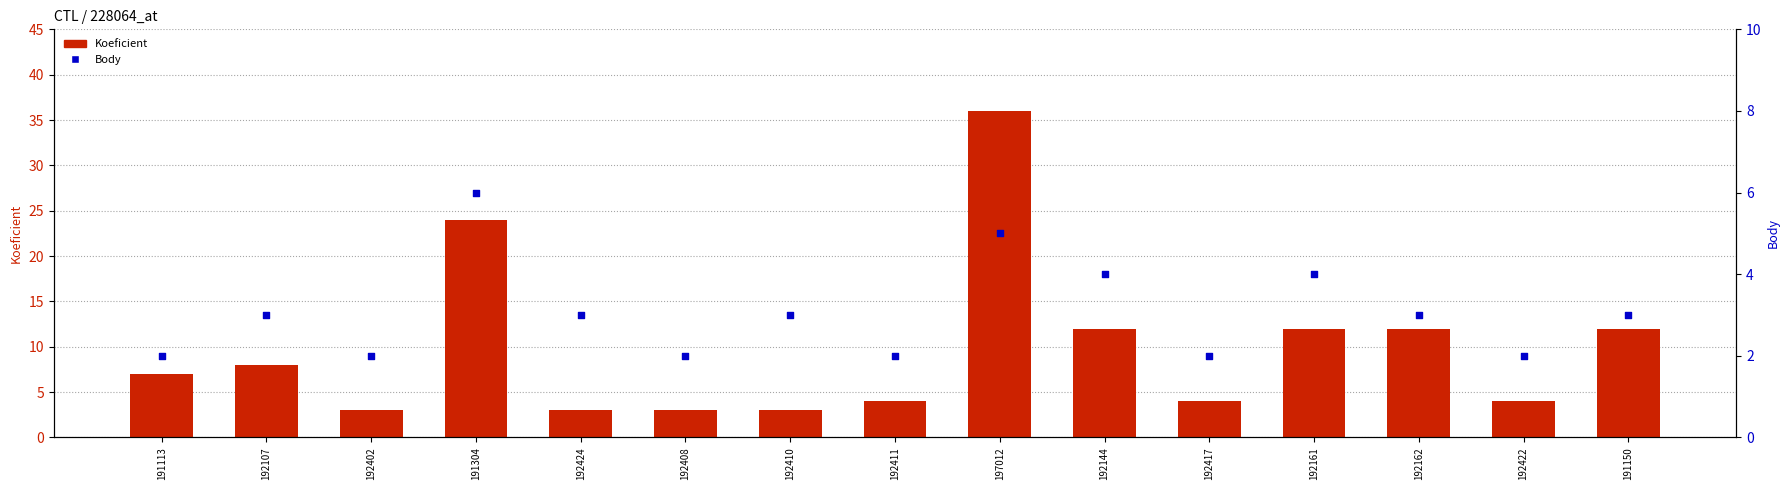

At how many categories does at least one series exceed 27?

1